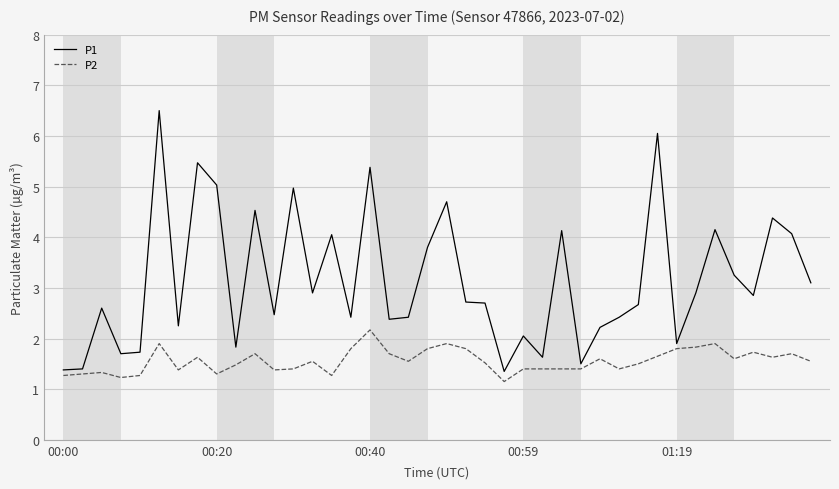

What is the greatest value displayed?

6.5